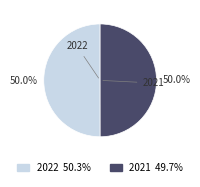

Combined, what portion of the pie is 2021 and 2022?

100.0%